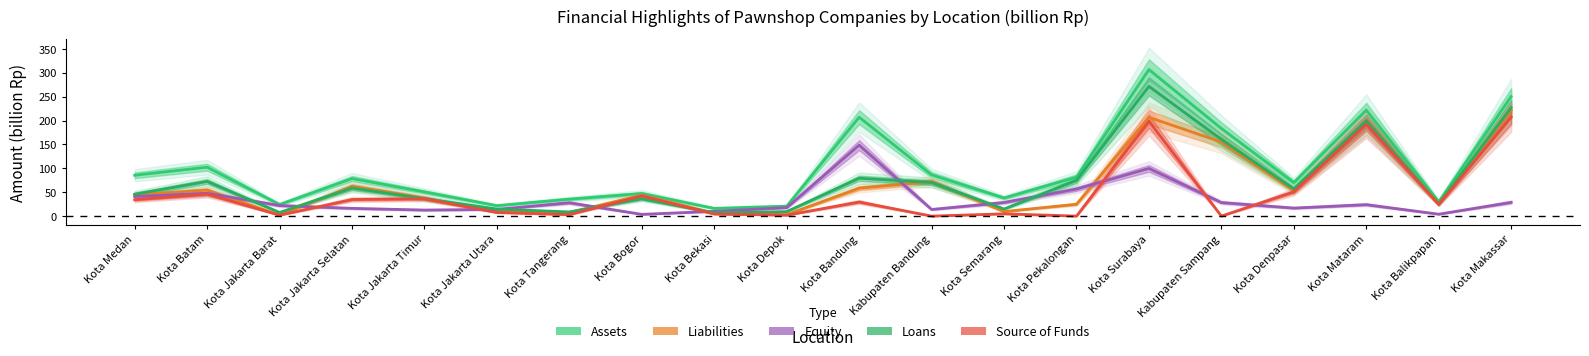

How many interior local peaks does the Equity series have?

5